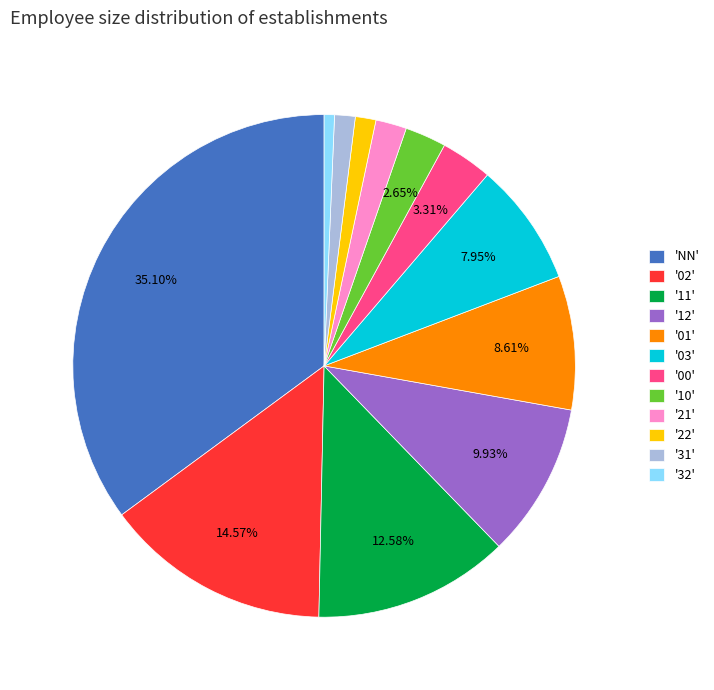

What is the ratio of the value at '00' to the value at '12'?

0.3